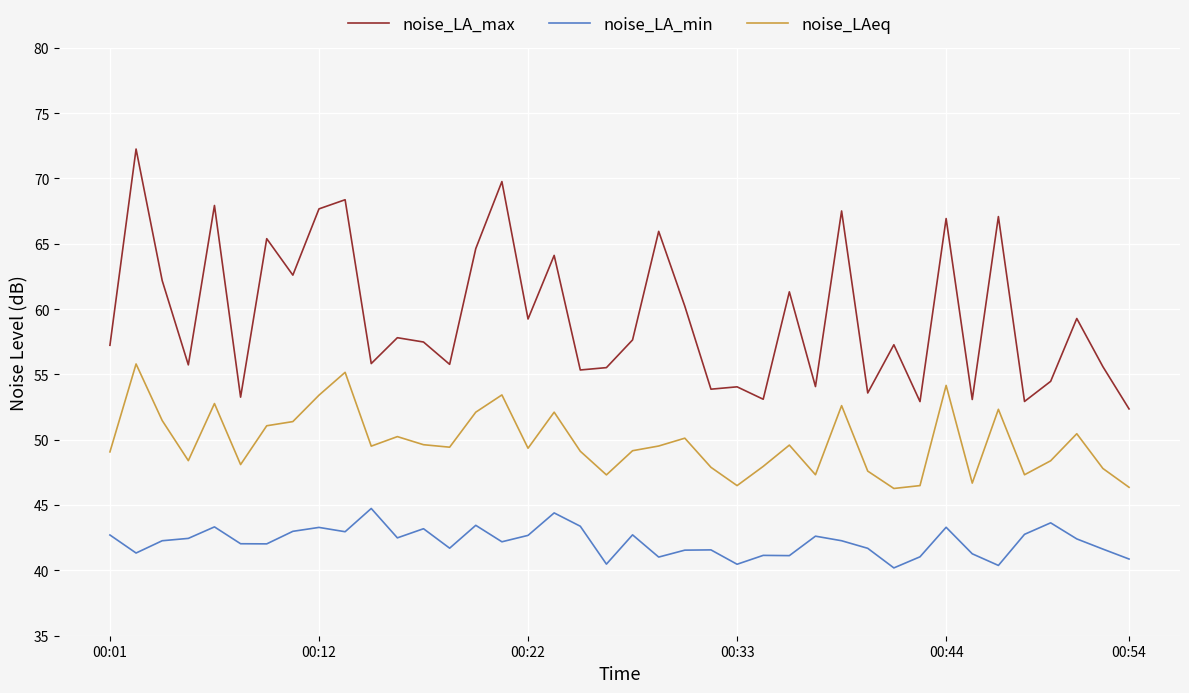

How many distinct data groups are displayed?

3